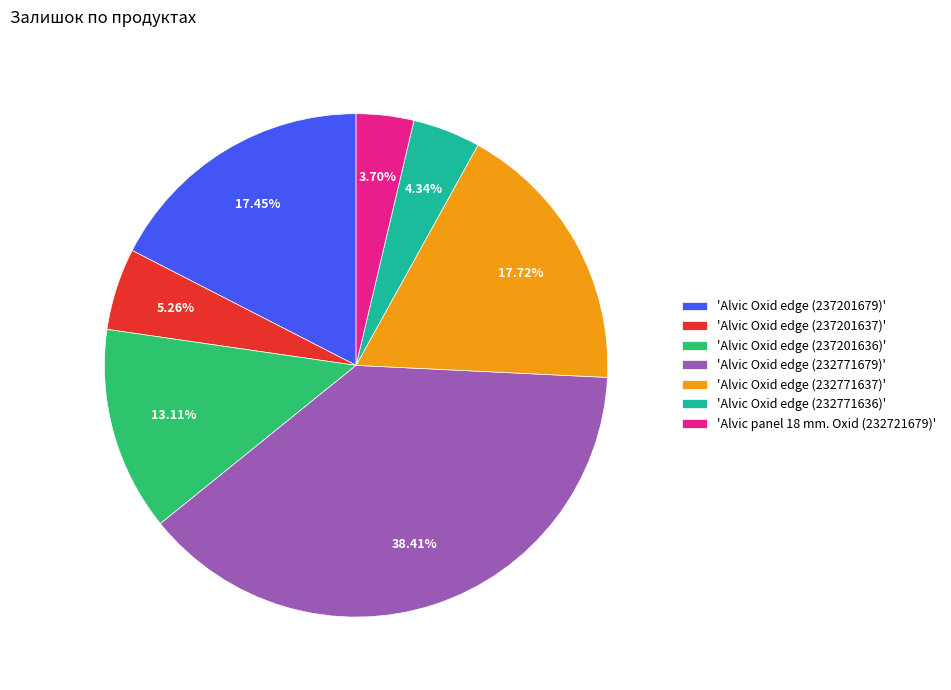

To the nearest percent, what is the average slice percentage?

14%